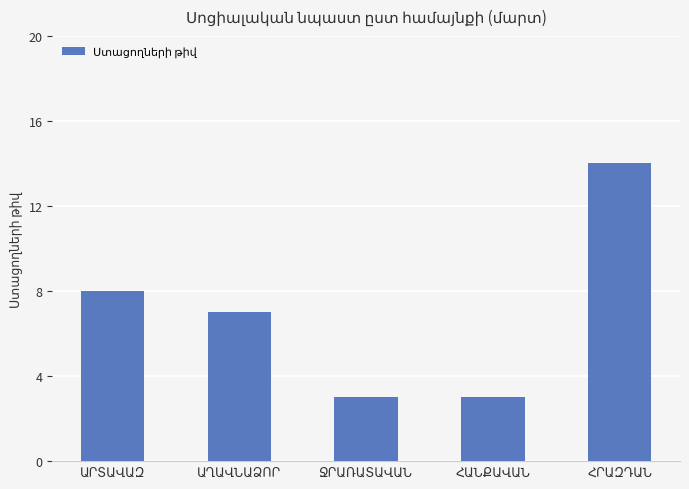

What is the value of the 4th bar from the left?

3